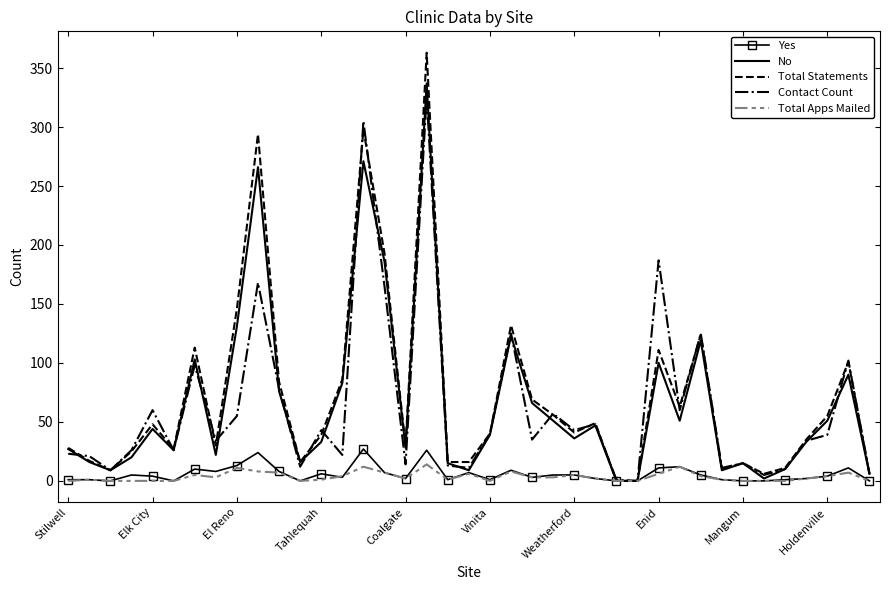

What is the maximum value for No?

337